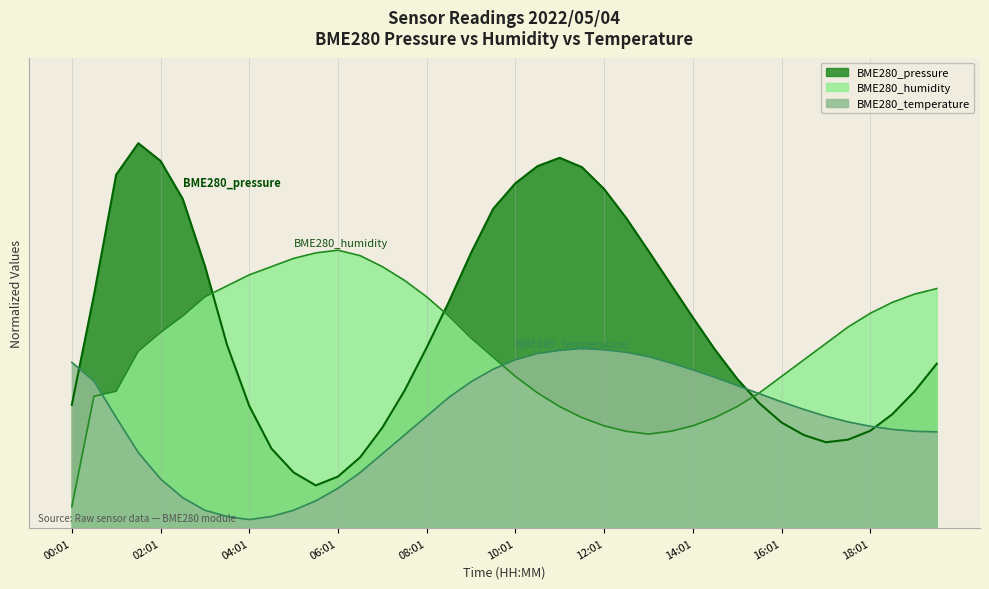

Reading left to right, list all the values displayed in this chart.

BME280_pressure: 28.8	54.5	82.7	90.0	85.9	77.0	61.3	42.8	28.6	18.6	13.0	10.0	12.1	16.6	23.5	32.1	42.2	52.9	64.3	74.7	80.6	84.7	86.6	84.4	79.3	72.5	64.8	57.1	49.3	41.7	34.9	29.2	24.7	21.8	20.1	20.7	22.8	26.7	32.0	38.4
BME280_humidity: 5.0	30.9	32.0	41.4	45.7	49.6	54.1	56.7	59.2	61.1	63.1	64.4	65.0	63.7	61.1	57.9	54.1	49.6	44.5	40.0	35.5	31.6	28.4	25.9	23.9	22.6	22.0	22.6	23.9	25.9	28.4	31.6	35.5	39.3	43.2	47.0	50.2	52.8	54.7	56.0
BME280_temperature: 38.8	34.4	25.9	17.7	11.5	7.1	4.2	2.7	2.0	2.7	4.2	6.4	9.3	13.0	17.4	21.8	26.2	30.6	34.2	37.2	39.4	40.8	41.6	42.0	41.7	41.1	40.1	38.6	37.0	35.3	33.4	31.5	29.5	27.8	26.2	24.9	23.8	23.1	22.7	22.5